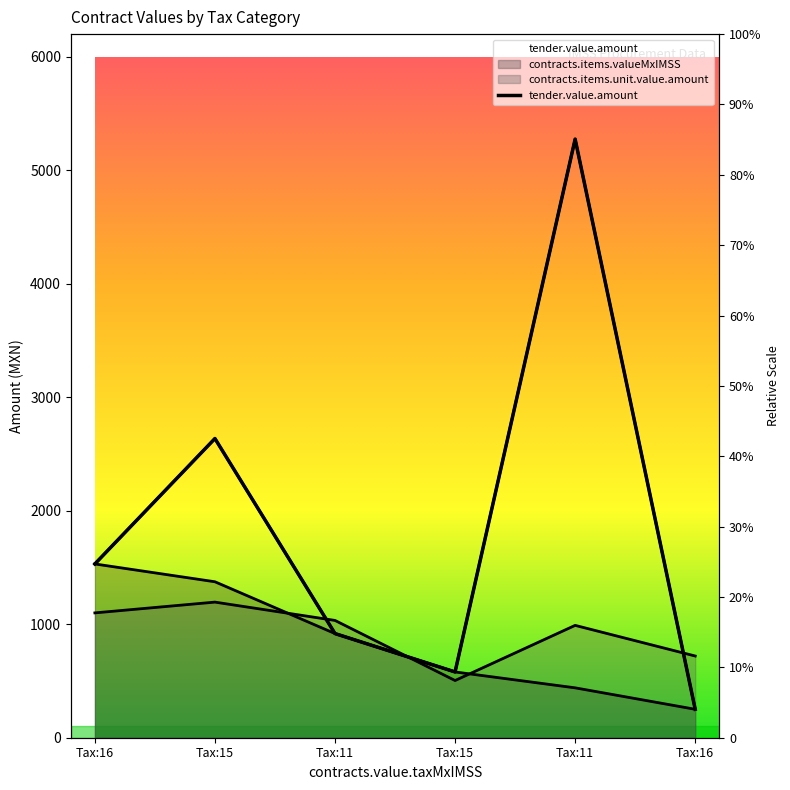

Rank the categories by value from highest to lowest.

Tax:11, Tax:15, Tax:16, Tax:11, Tax:15, Tax:16